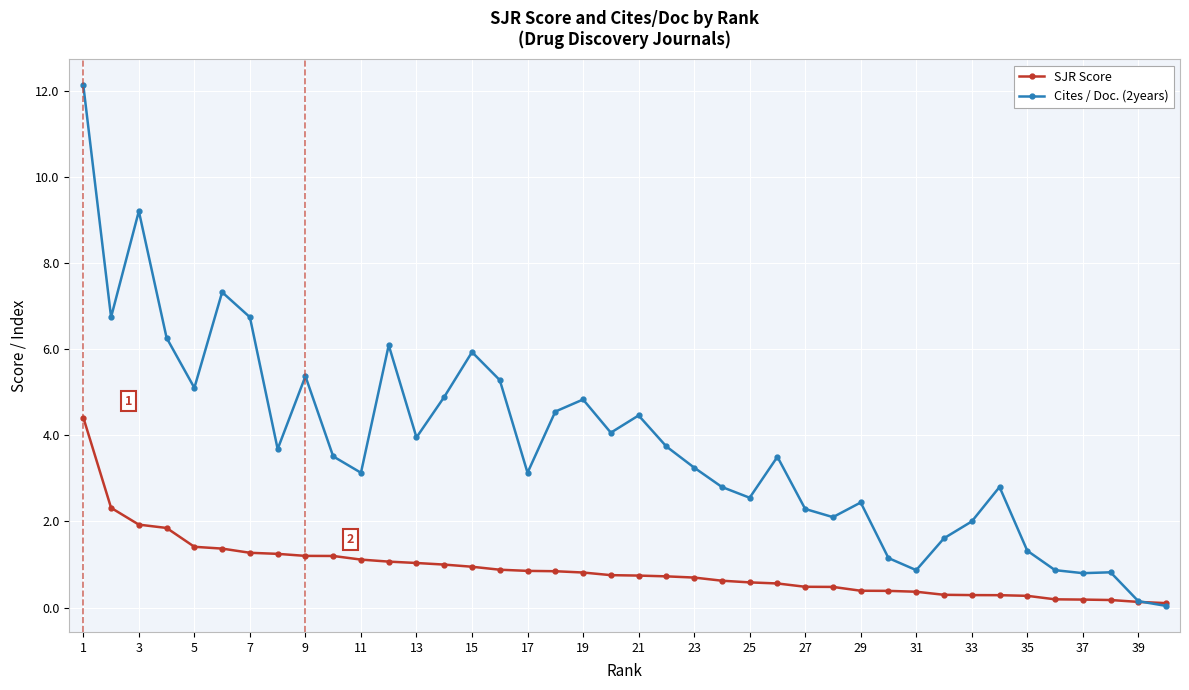

List the series in order of their peak value, highest first.

Cites / Doc. (2years), SJR Score